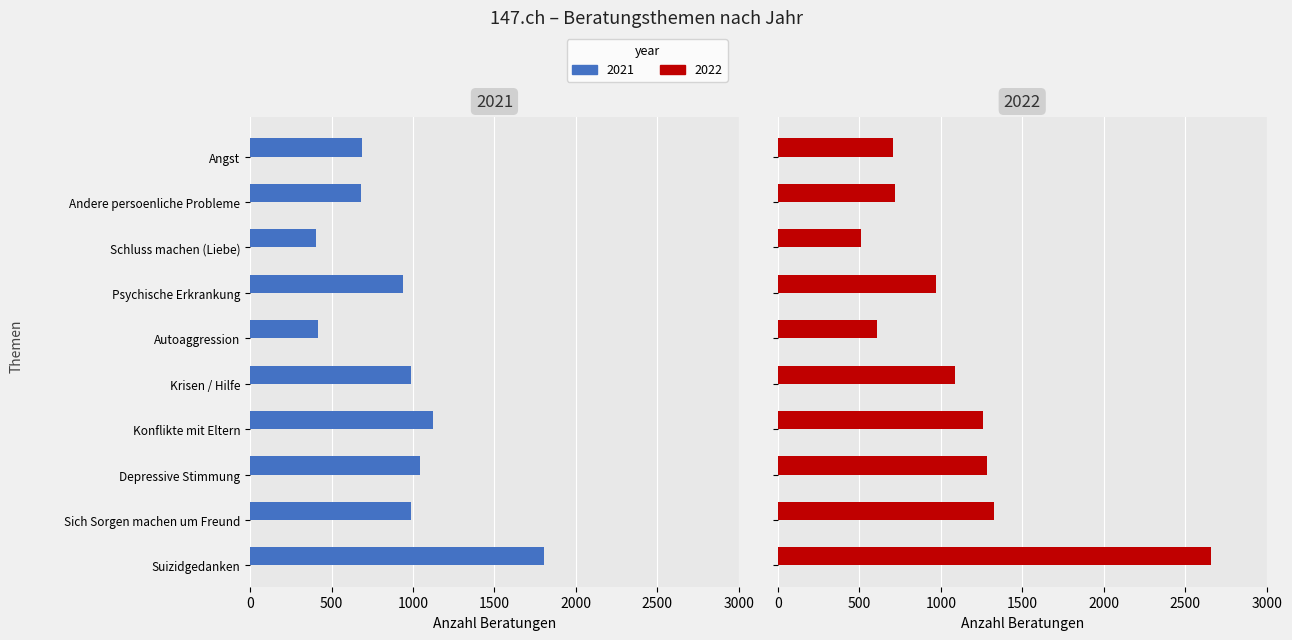

How many values in the 2021 series exceed 988?

4